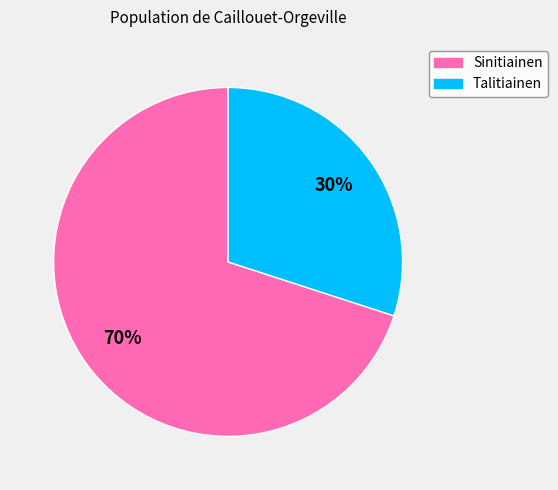

How many slices are in this pie chart?

2